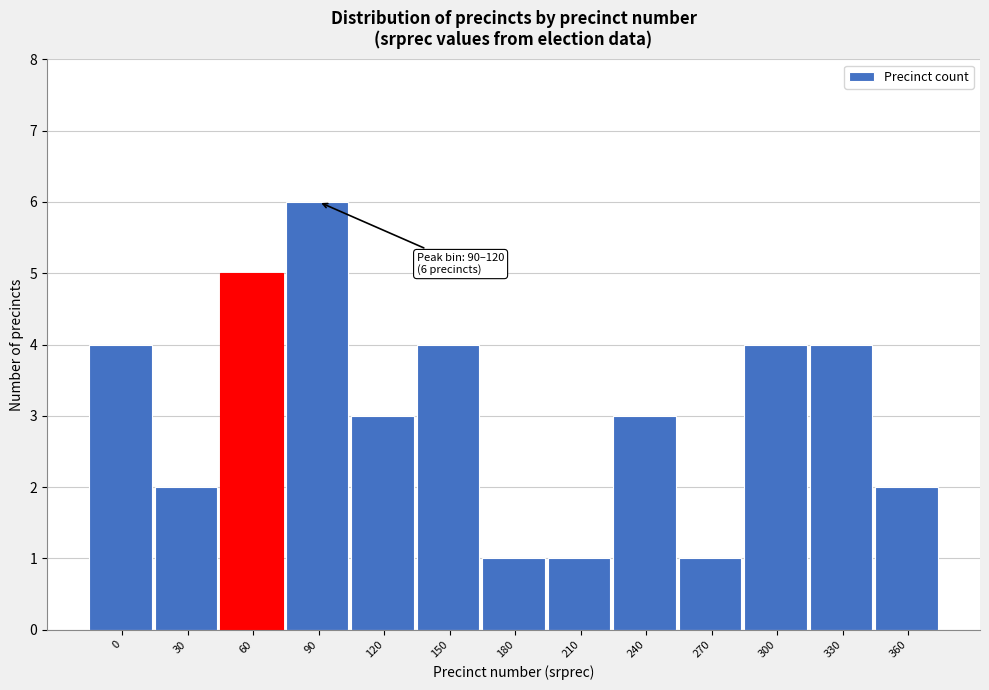

Reading left to right, transcribe all the data shown in this chart.

4	2	5	6	3	4	1	1	3	1	4	4	2